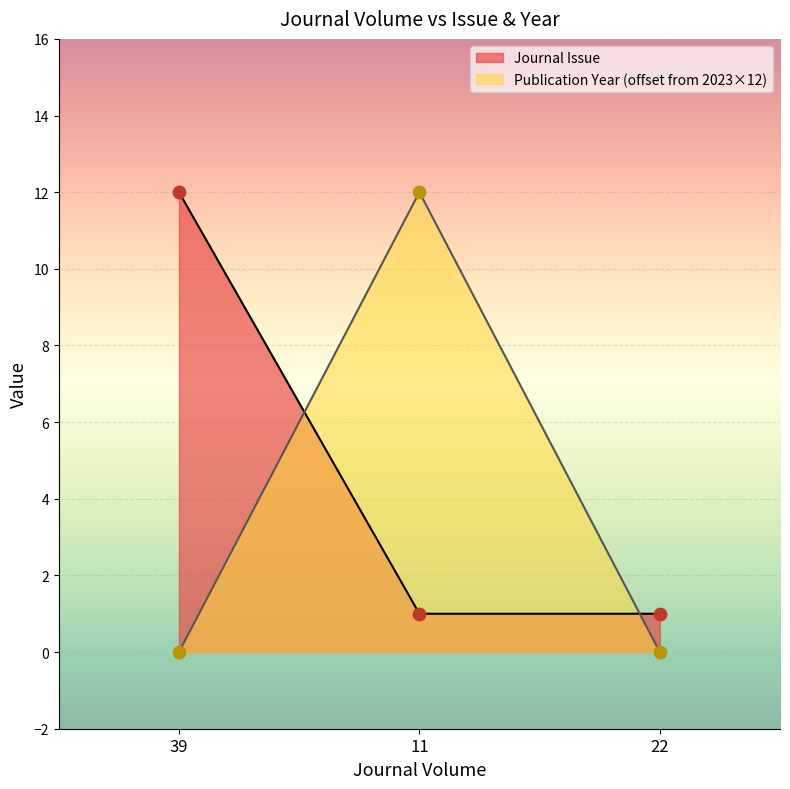

What is the total value across all series at 22?

1